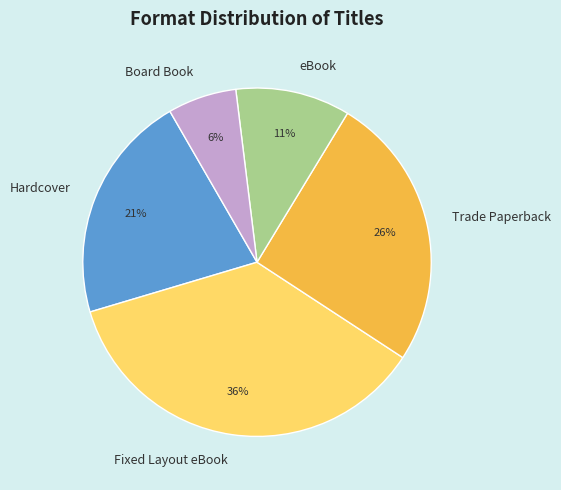

What is the largest slice in the pie chart?

Fixed Layout eBook